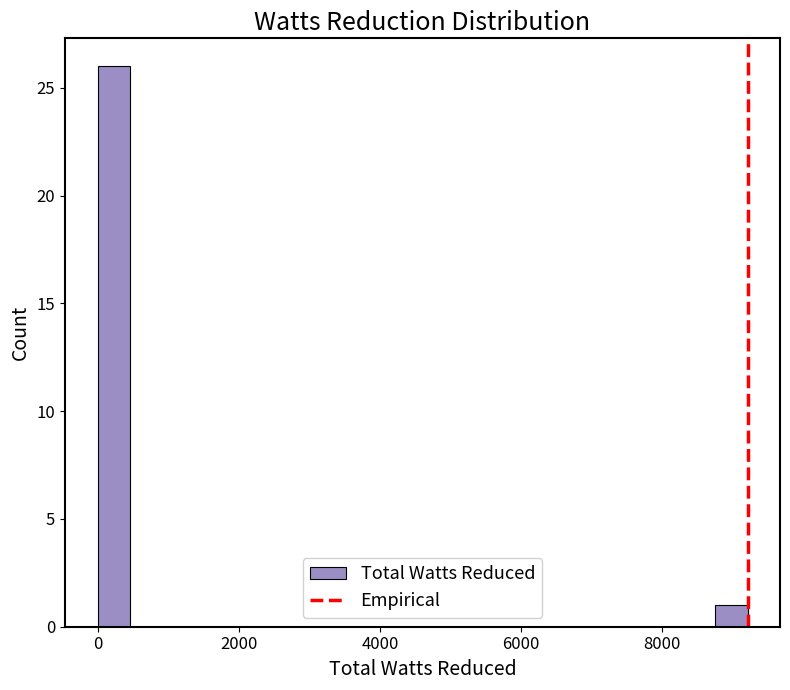

Around what value on the x-axis is the tallest bar? Give the approximate position of its centre, as read against the axis.

200